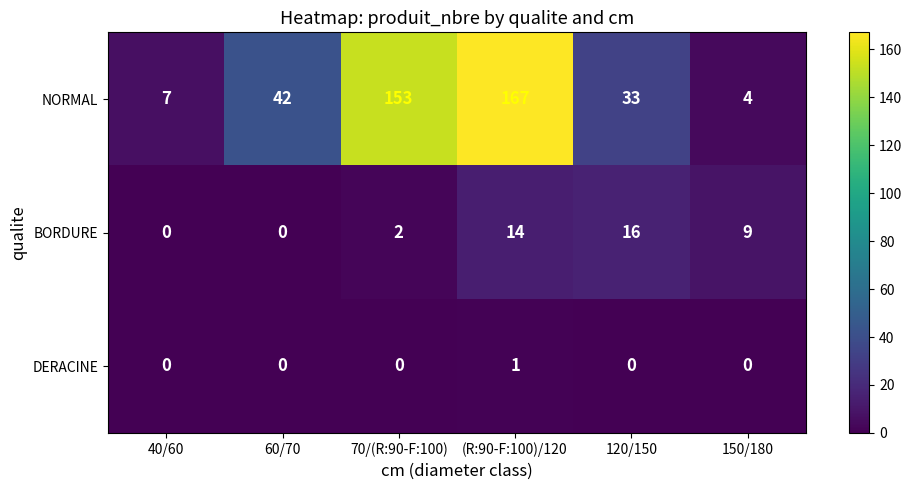

Reading left to right, list all the values displayed in this chart.

NORMAL: 7	42	153	167	33	4
BORDURE: 0	0	2	14	16	9
DERACINE: 0	0	0	1	0	0